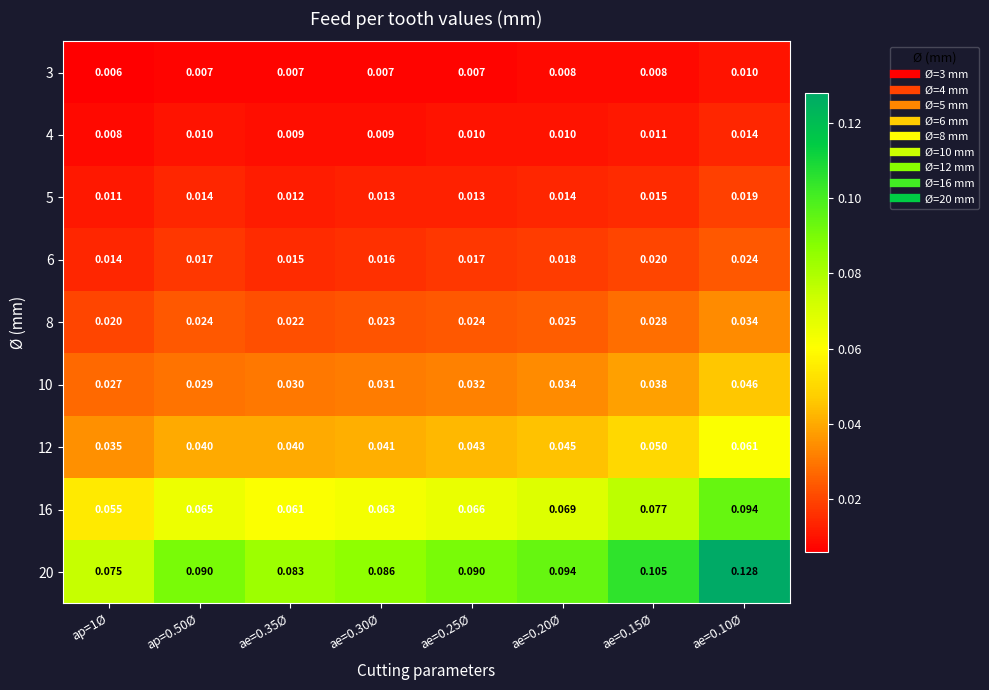

Is the value of 10 at ae=0.20Ø greater than the value of 12 at ae=0.10Ø?

No